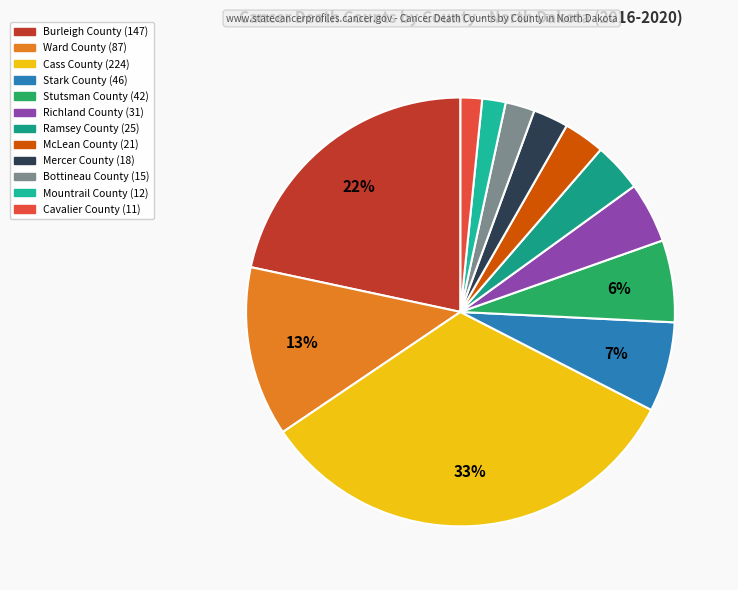

True or false: Cass County accounts for 22% of the total.

False